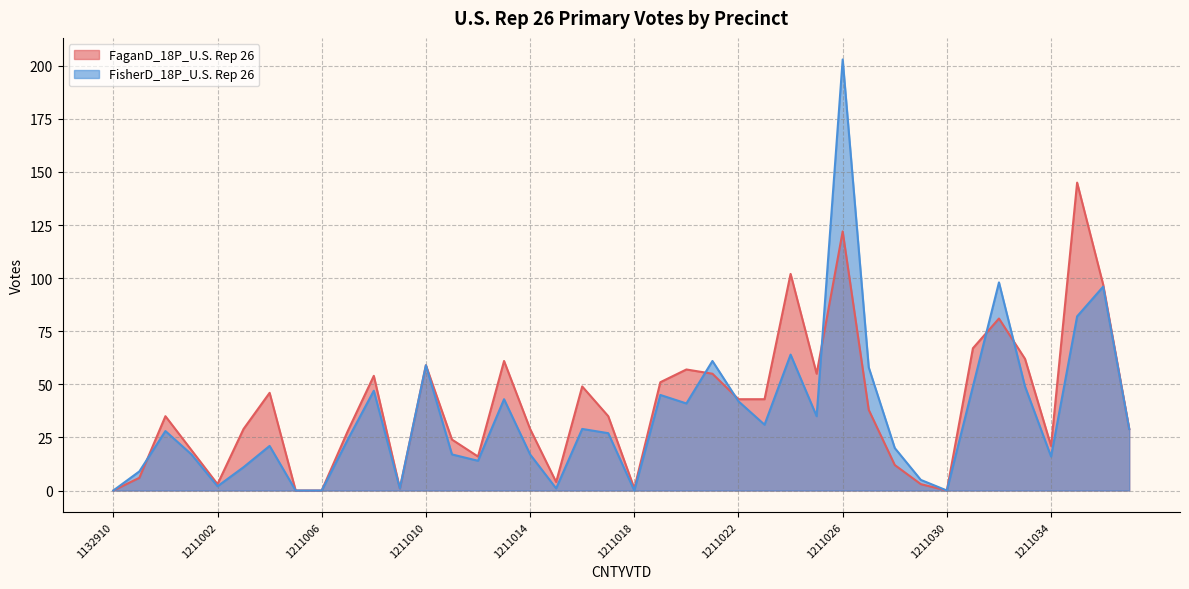

What is the difference between the FaganD_18P_U.S. Rep 26 values at 1211035 and 1211028?

133